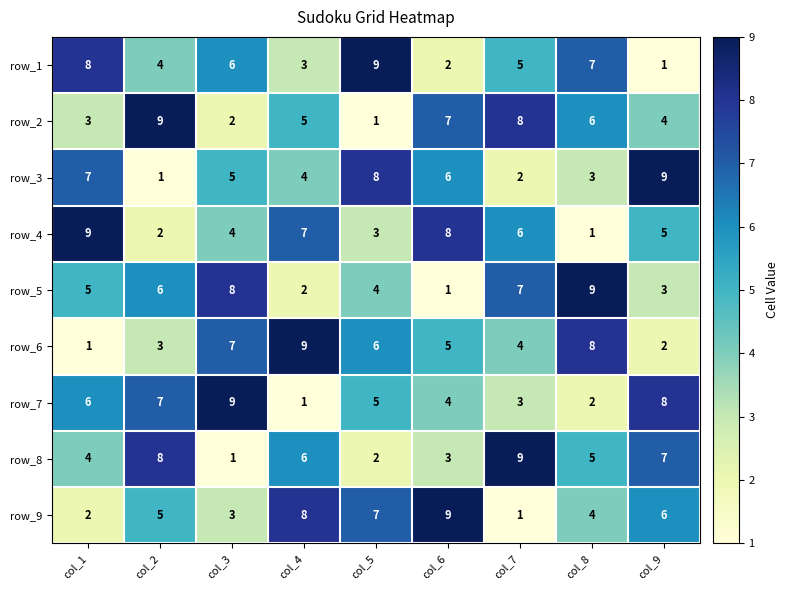

How many row_1 values are between 3 and 7?

5